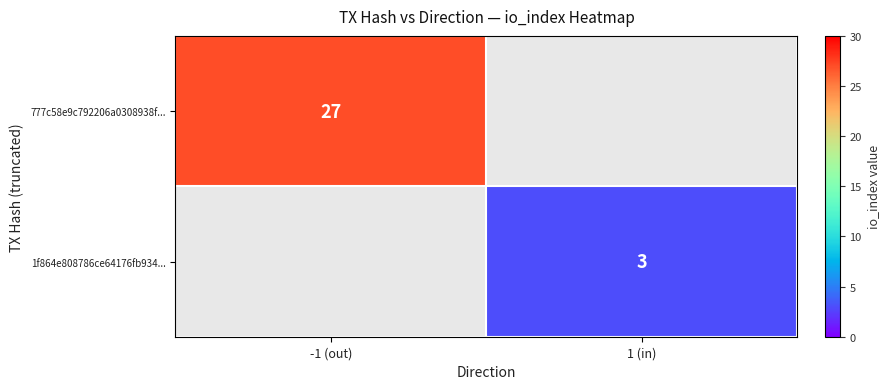

The 777c58e9c792206a0308938f... series shows 27 at -1 (out). True or false?

True